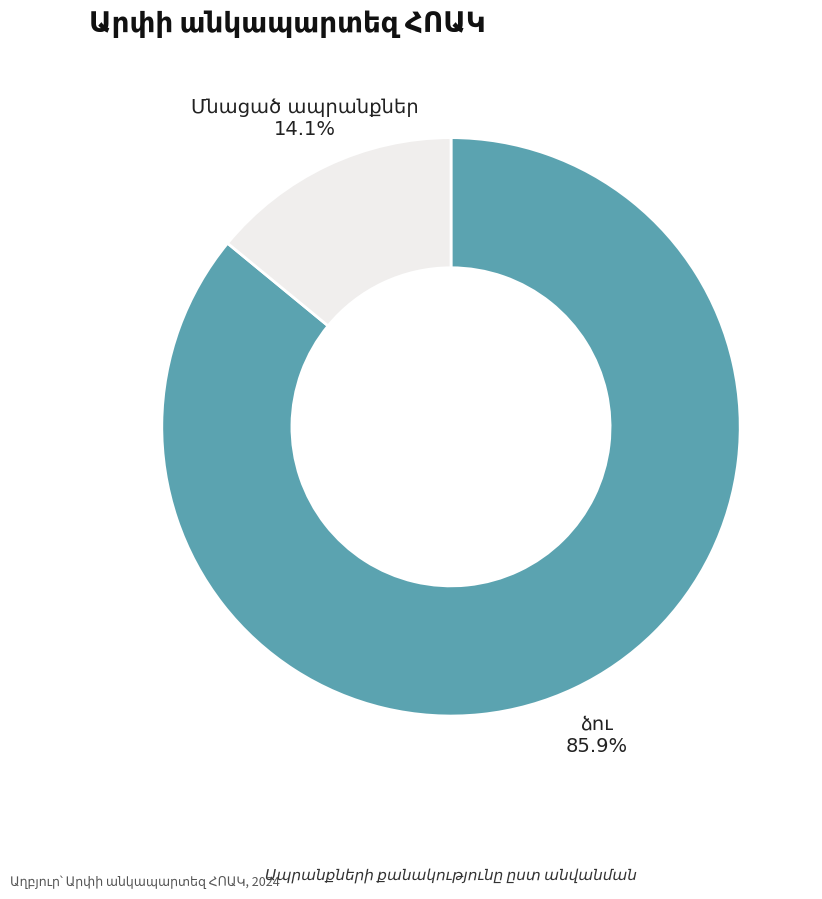

Does any single category account for the majority?

Yes